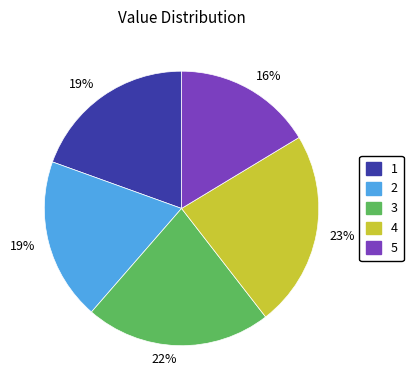

How many slices are in this pie chart?

5